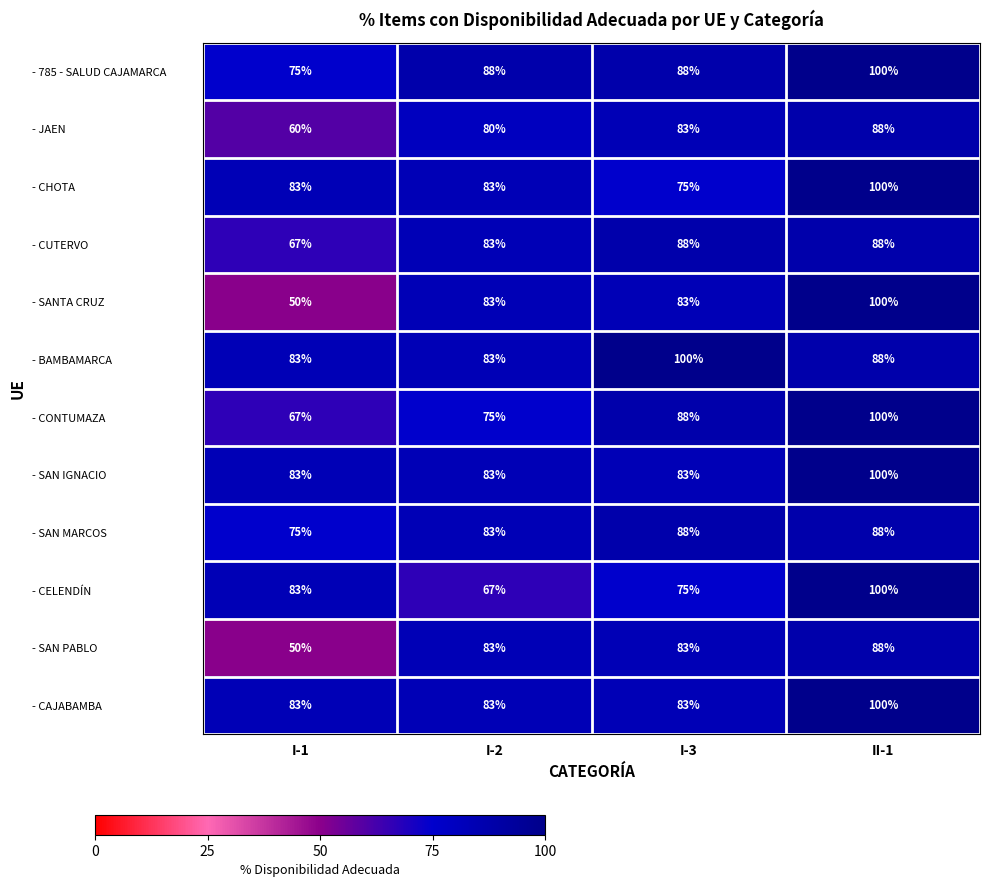

List the labels in order of - CELENDÍN value, smallest first.

I-2, I-3, I-1, II-1